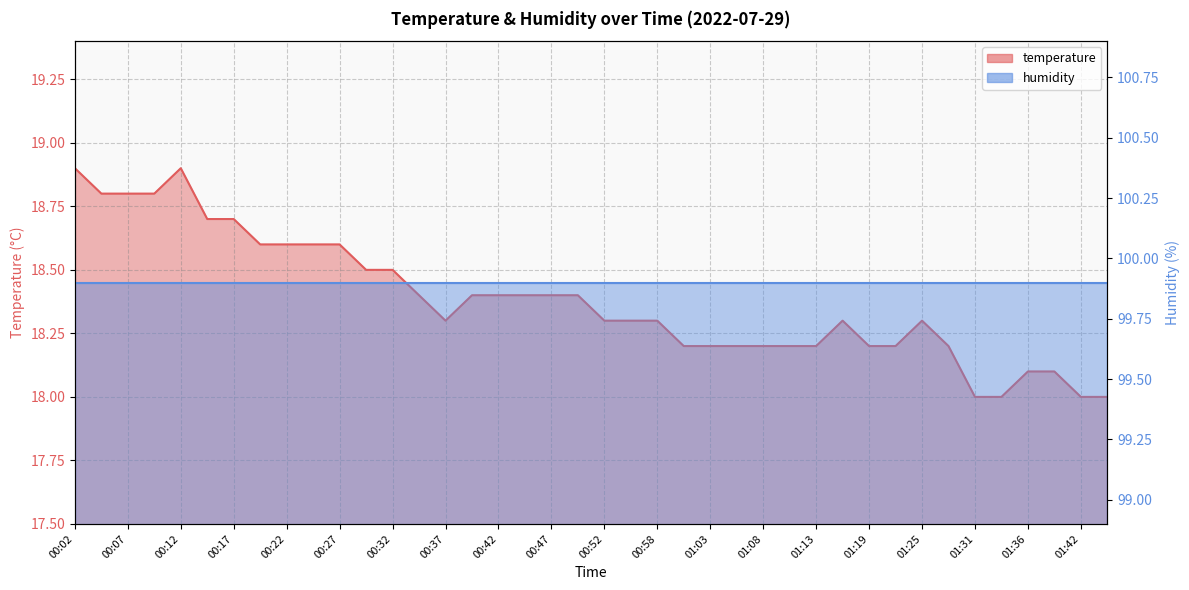

True or false: there are more than 0 points higher than both neighbors.

True